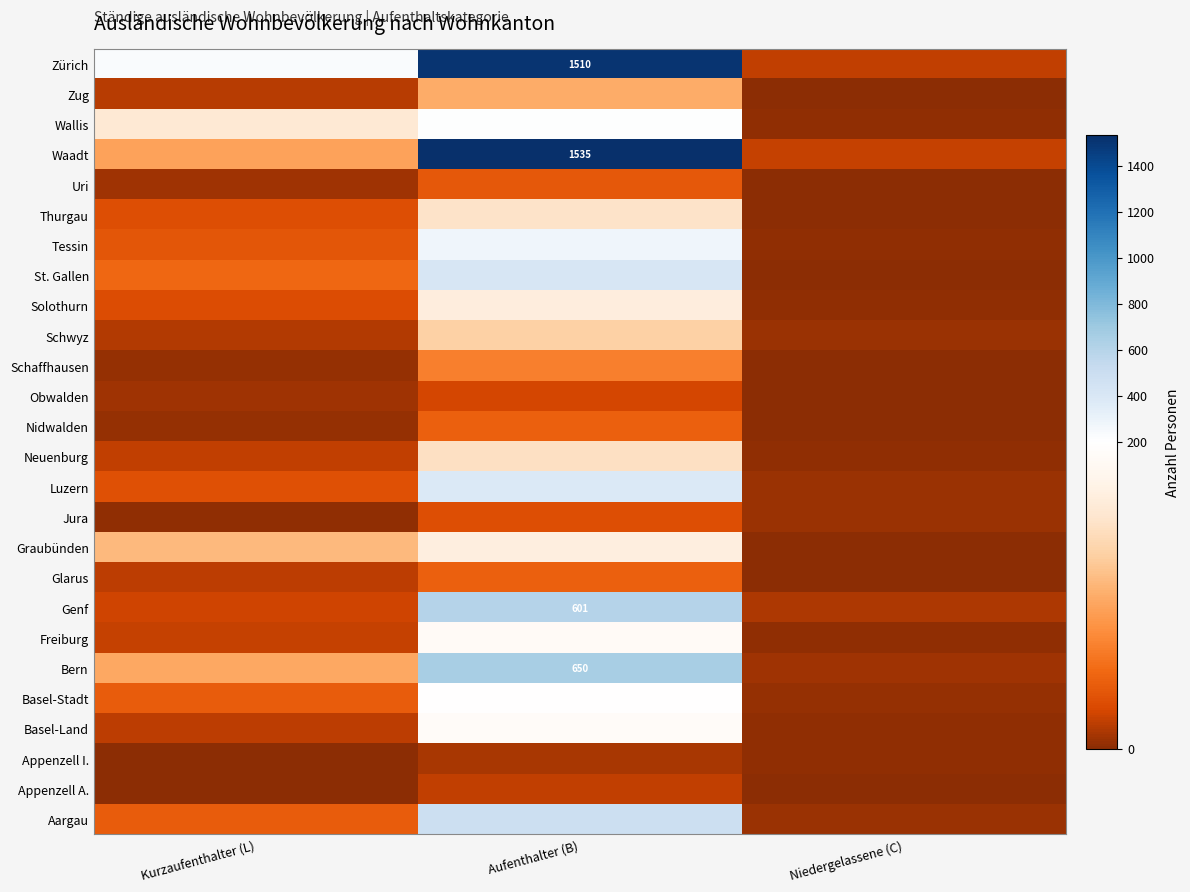

What is the difference between the maximum and minimum values in the Luzern series?

376